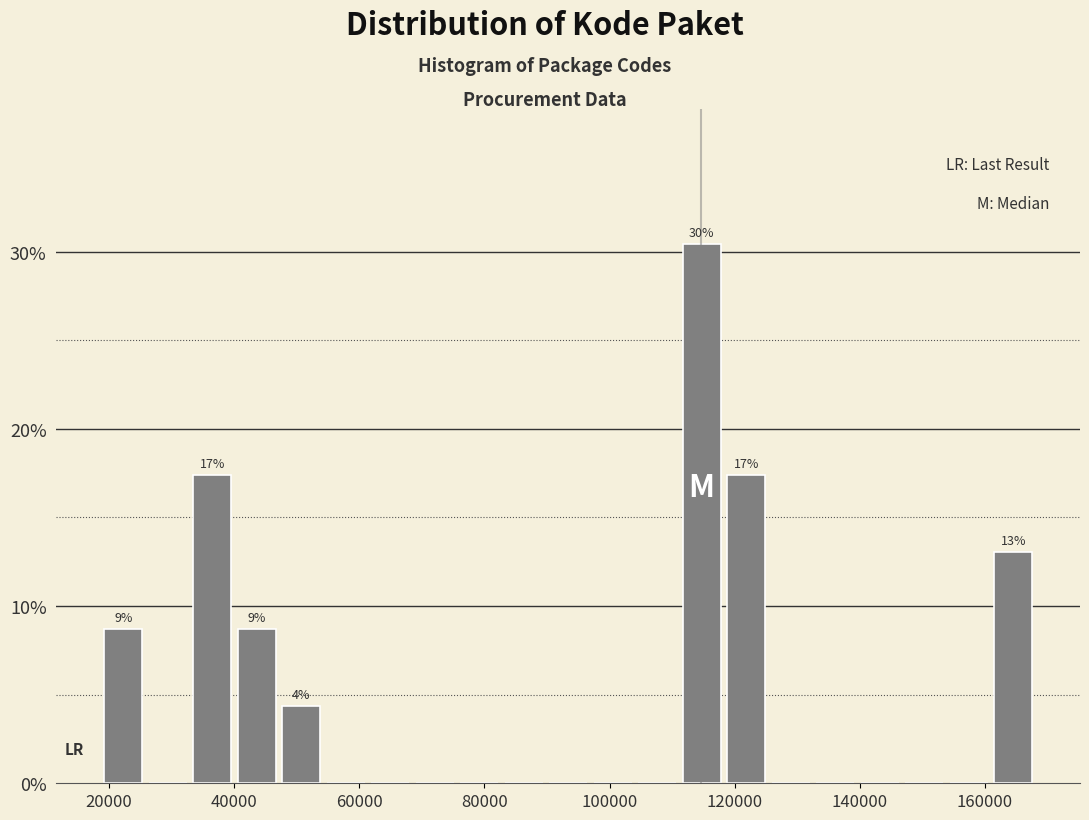

Read against the x-axis, roughly where is the centre of the tallest bar?

114000